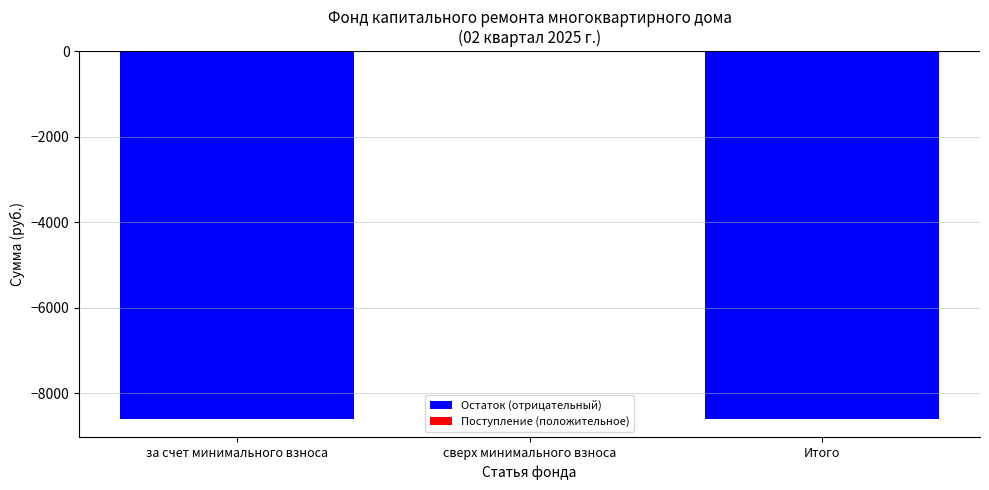

At which category is the sum across all series the highest?

сверх минимального взноса